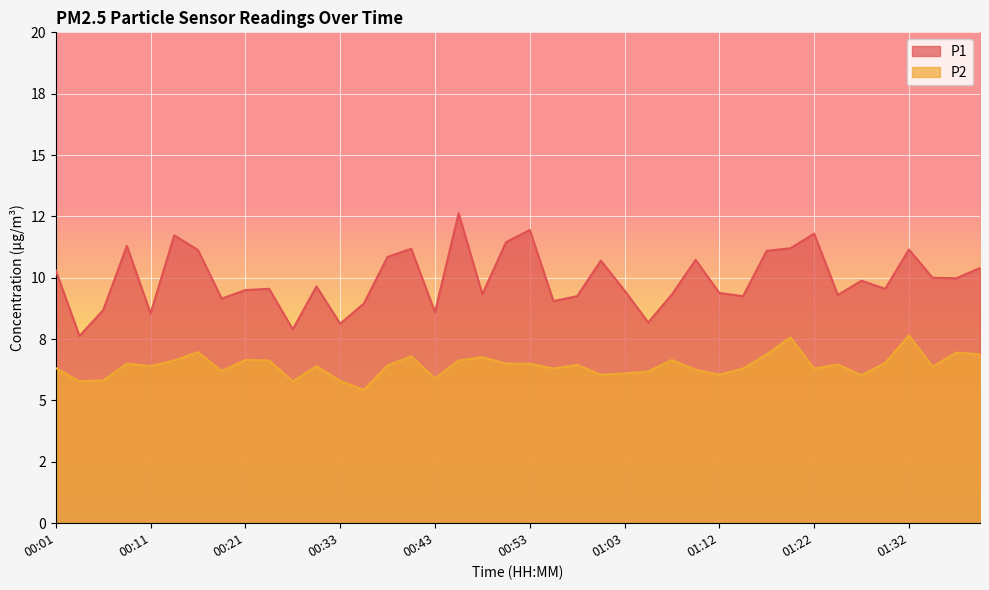

True or false: P1 and P2 cross at least once.

False